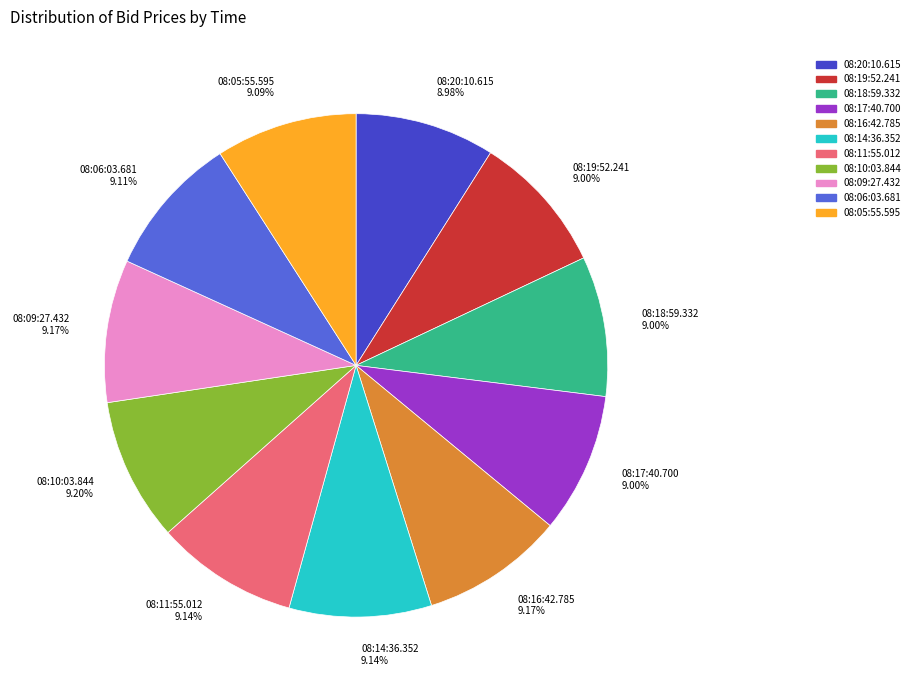

The 08:19:52.241 slice represents 9% of the pie. True or false?

True